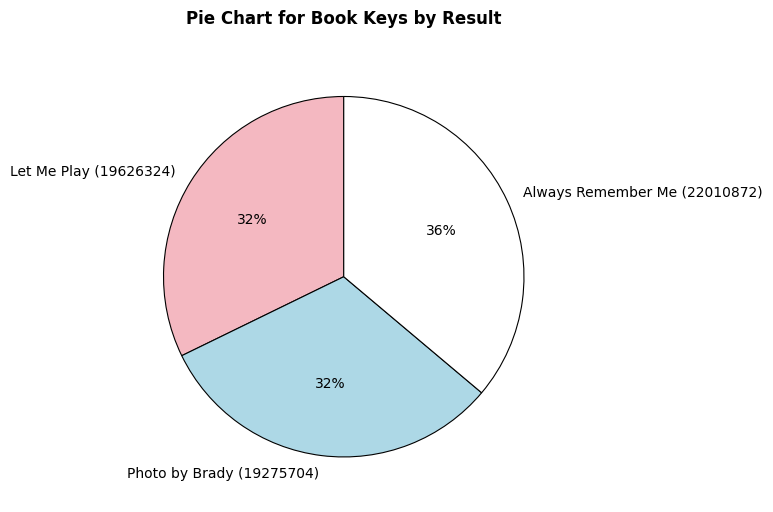

Is the sum of Photo by Brady (19275704) and Let Me Play (19626324) greater than half?

Yes